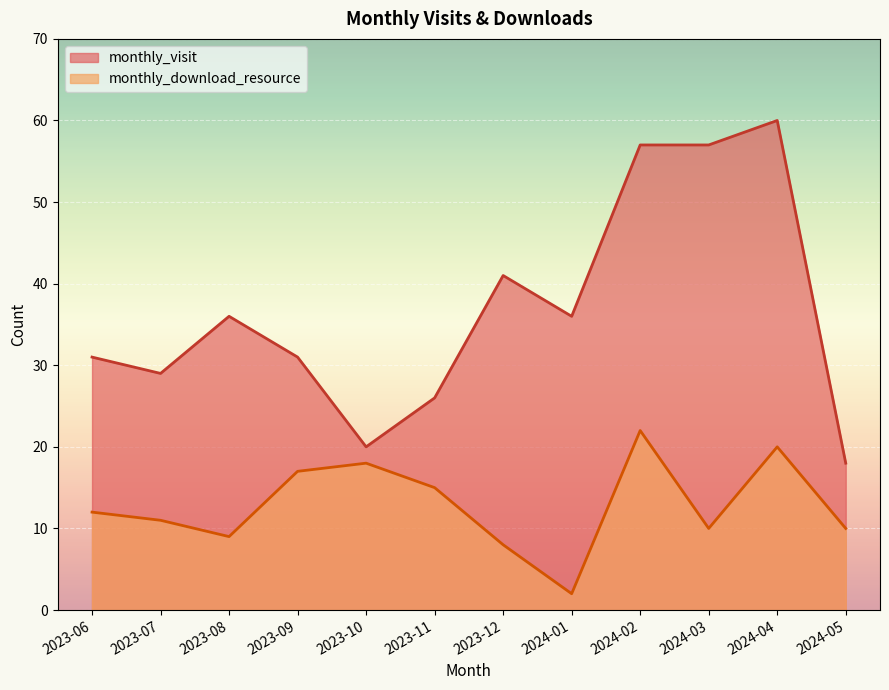

How many lines are shown in the chart?

2